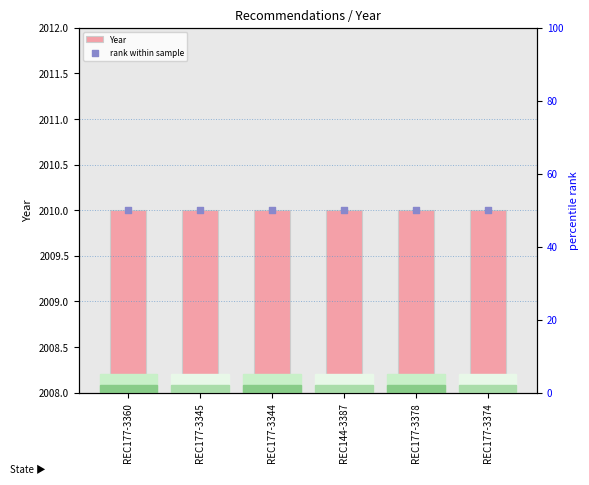

Which series reaches the minimum Y coordinate?

rank within sample